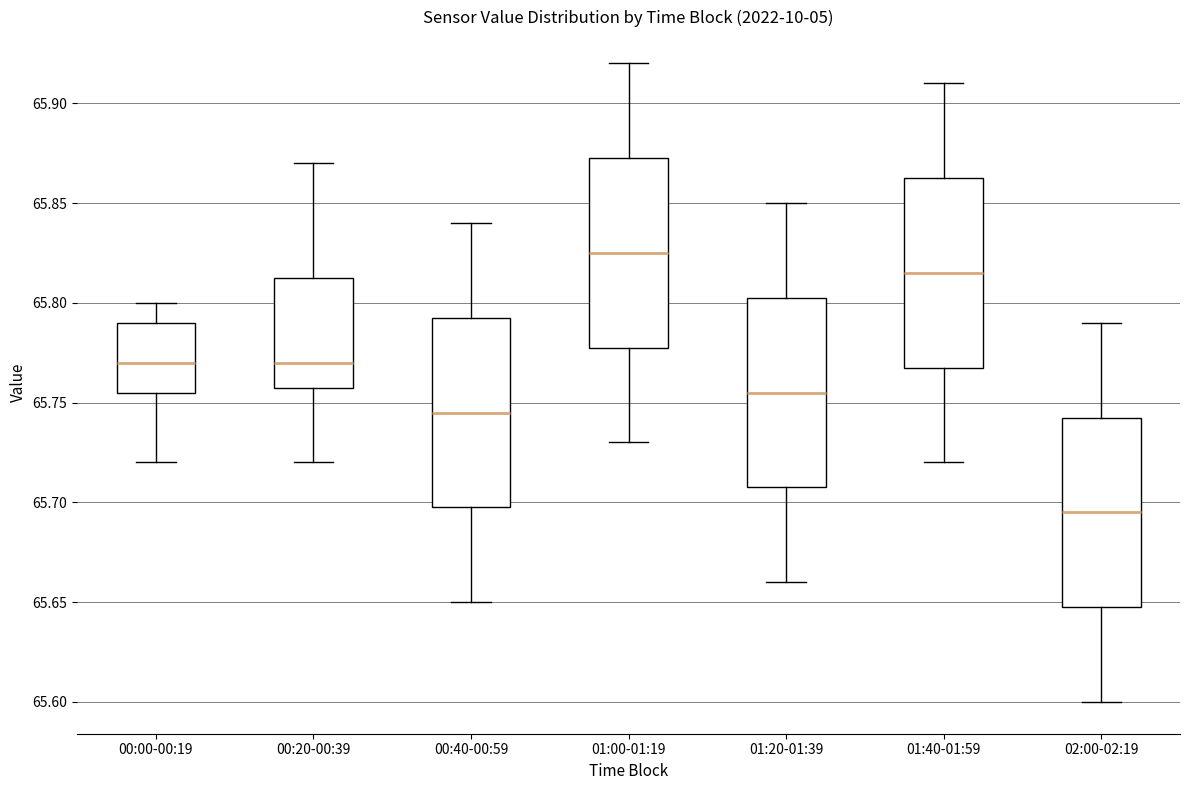

Which box has the highest median line?

01:00-01:19